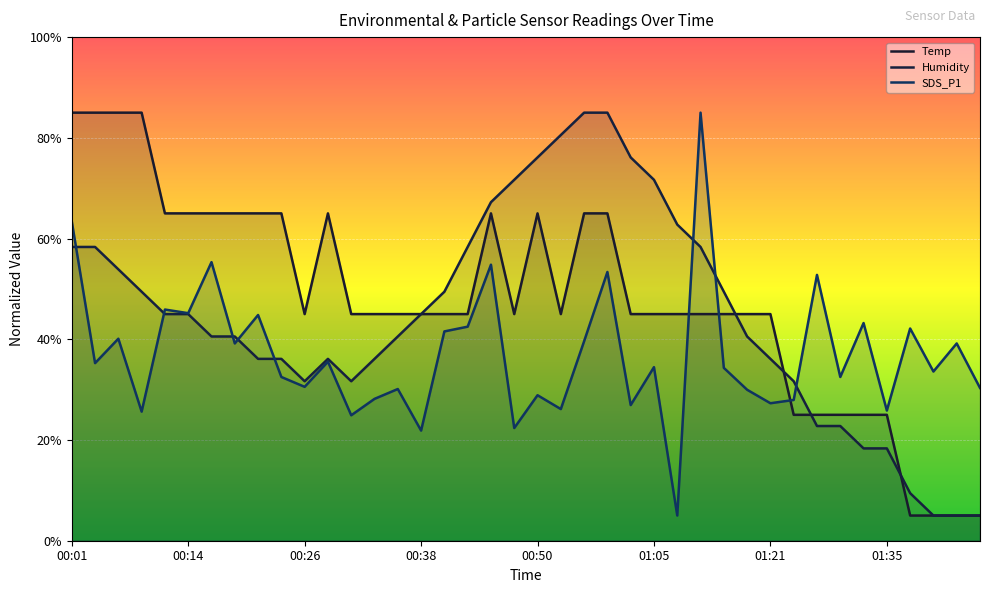

What is the value of the SDS_P1 point at the 9th from the left?

44.8